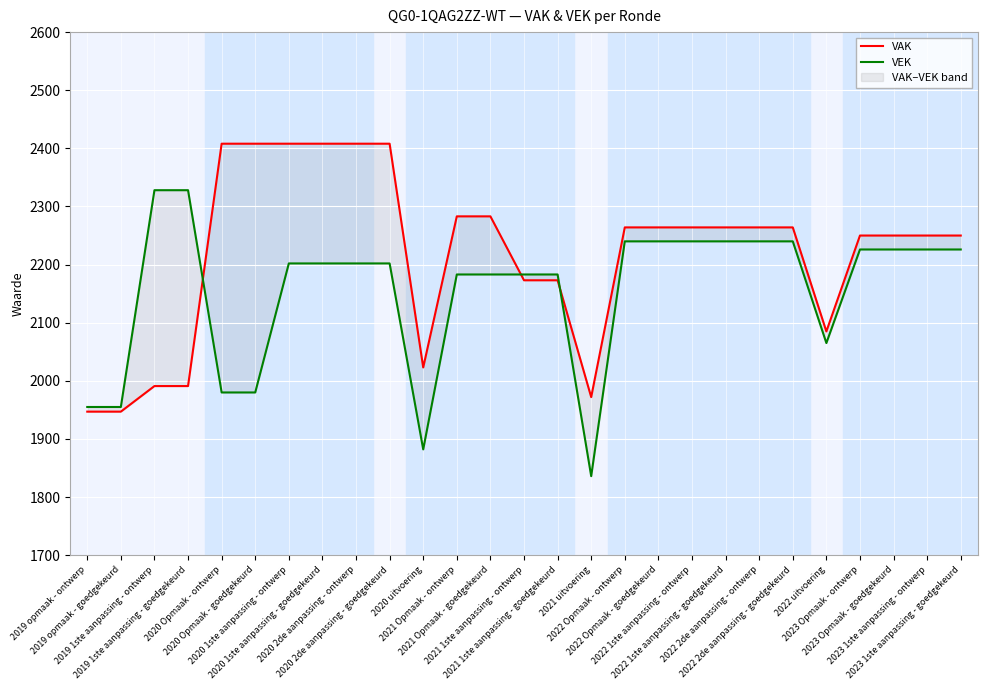

Where do VAK and VEK first cross each other?

2019 1ste aanpassing - goedgekeurd and 2020 Opmaak - ontwerp